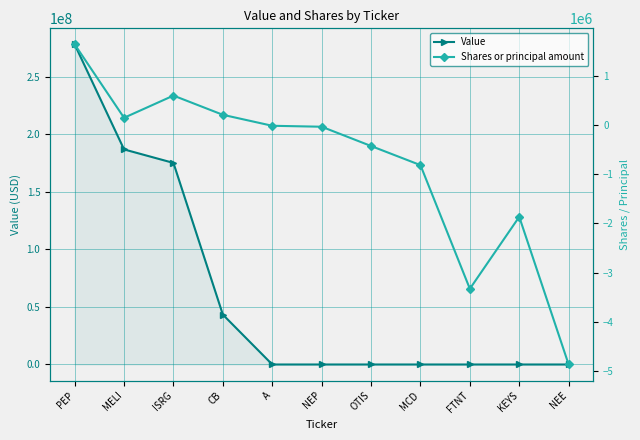

Where is Shares or principal amount nearest to the value -1613487?

KEYS